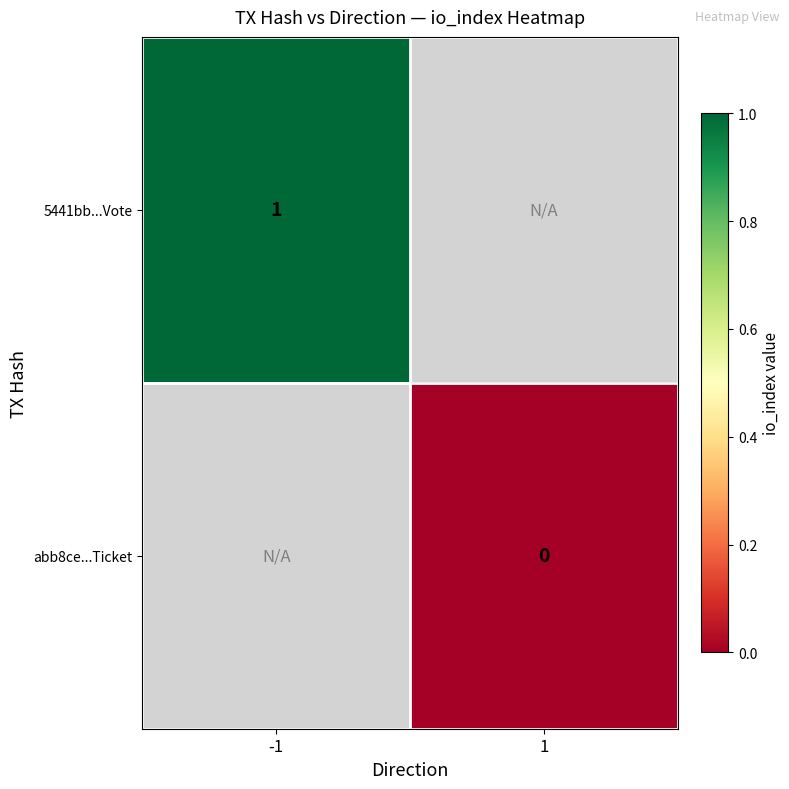

Which category has the lowest value across all series?

1